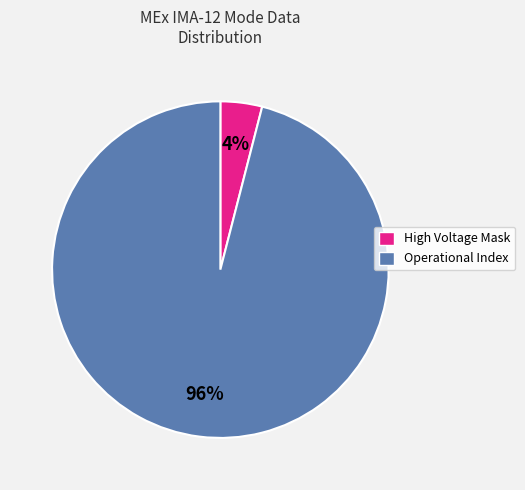

Is there any slice that represents more than half of the pie?

Yes